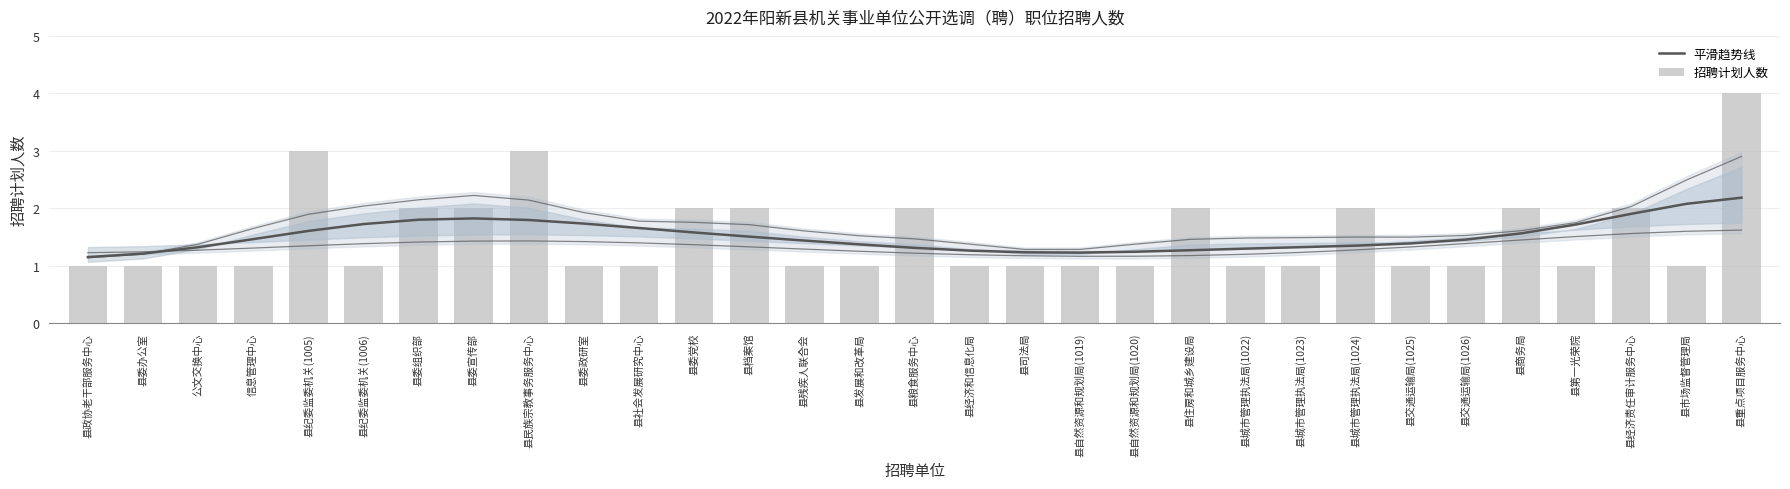

Reading left to right, extract all data points from this chart.

平滑趋势线: 1.2	1.2	1.3	1.5	1.6	1.7	1.8	1.8	1.8	1.7	1.7	1.6	1.5	1.4	1.4	1.3	1.3	1.2	1.2	1.2	1.3	1.3	1.3	1.3	1.4	1.5	1.6	1.7	1.9	2.1	2.2
招聘计划人数: 1.0	1.0	1.0	1.0	3.0	1.0	2.0	2.0	3.0	1.0	1.0	2.0	2.0	1.0	1.0	2.0	1.0	1.0	1.0	1.0	2.0	1.0	1.0	2.0	1.0	1.0	2.0	1.0	2.0	1.0	4.0